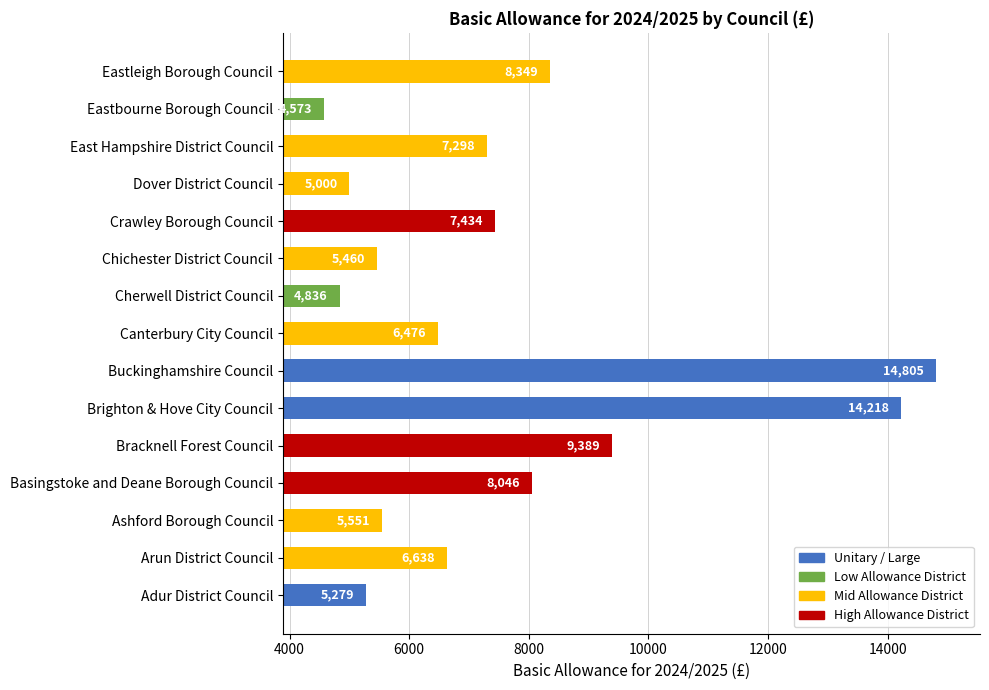

What is the sum of all values?

113351.6